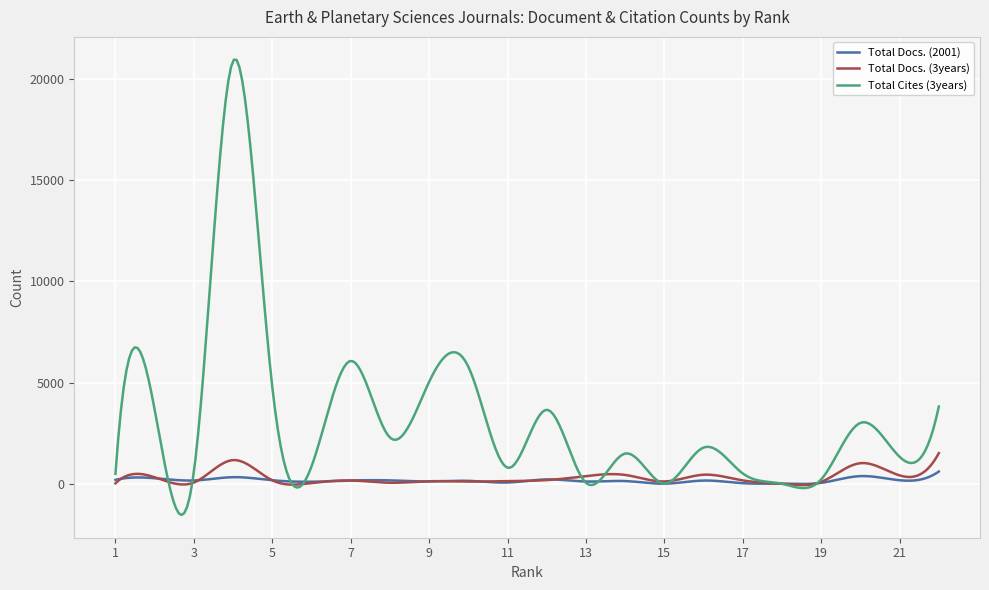

Which series has the largest total across all categories?

Total Cites (3years)